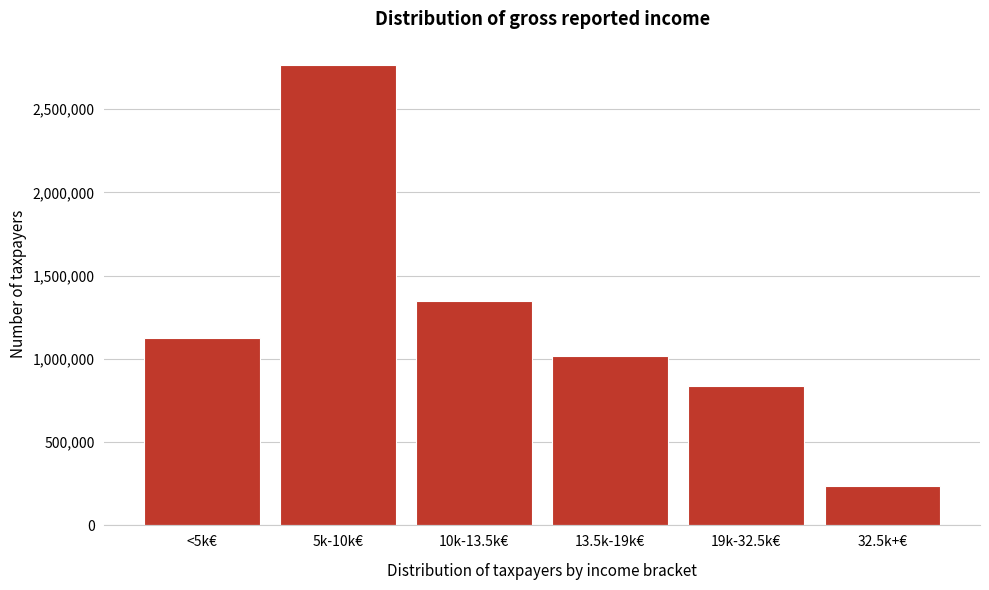

Reading left to right, list all the values displayed in this chart.

<5k€=1126708	5k-10k€=2767776	10k-13.5k€=1345574	13.5k-19k€=1014714	19k-32.5k€=834569	32.5k+€=233731